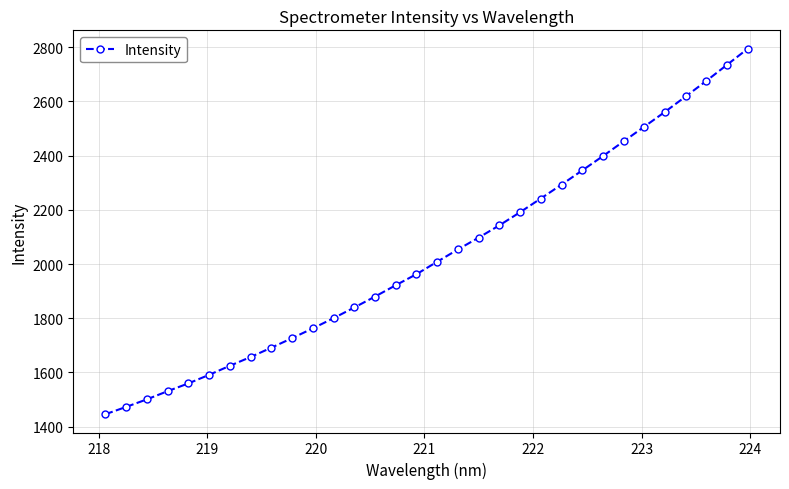

How many values are below 2008?

16